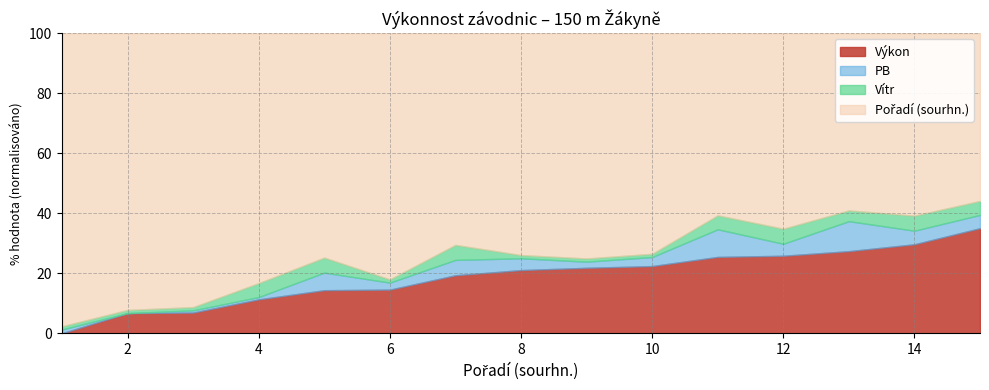

The value of Pořadí (sourhn.) at 15 is 20.9. True or false?

False